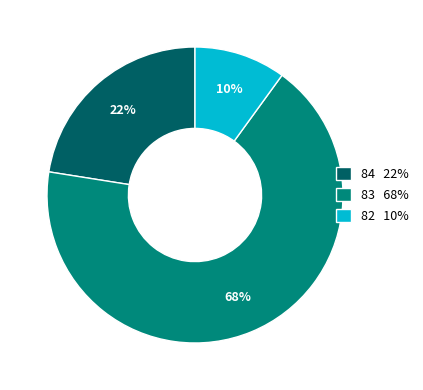

Which category has the biggest portion of the pie?

83 68%